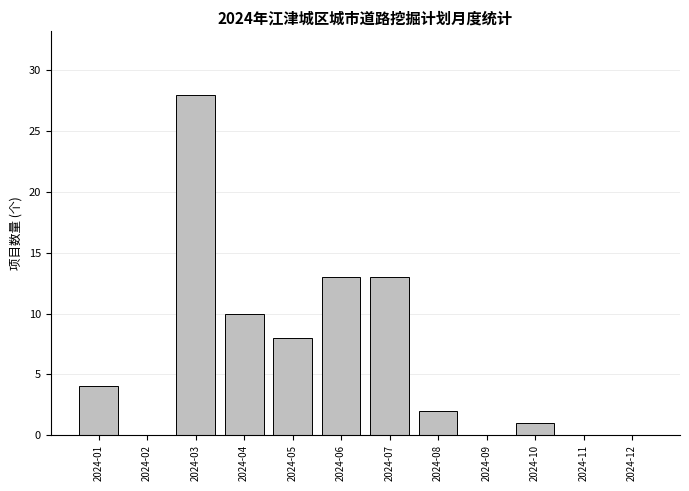

Reading right to left, extract all data points from this chart.

2024-12=0	2024-11=0	2024-10=1	2024-09=0	2024-08=2	2024-07=13	2024-06=13	2024-05=8	2024-04=10	2024-03=28	2024-02=0	2024-01=4